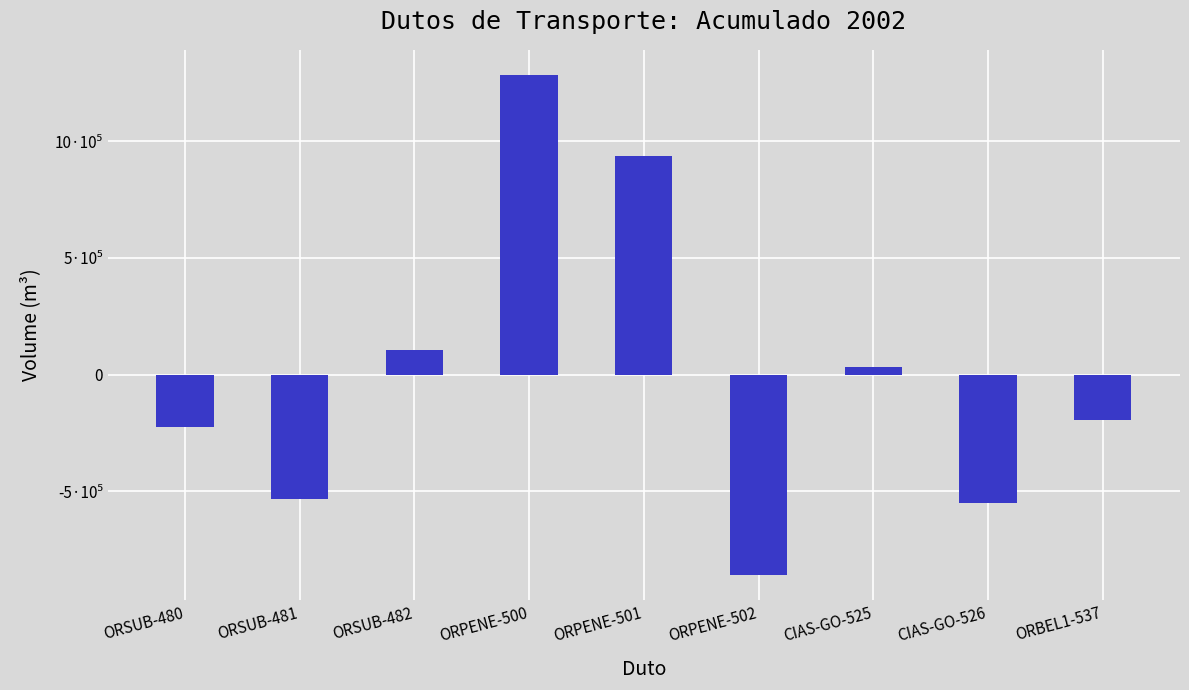

At which category does the chart reach its peak across all series?

ORPENE-500